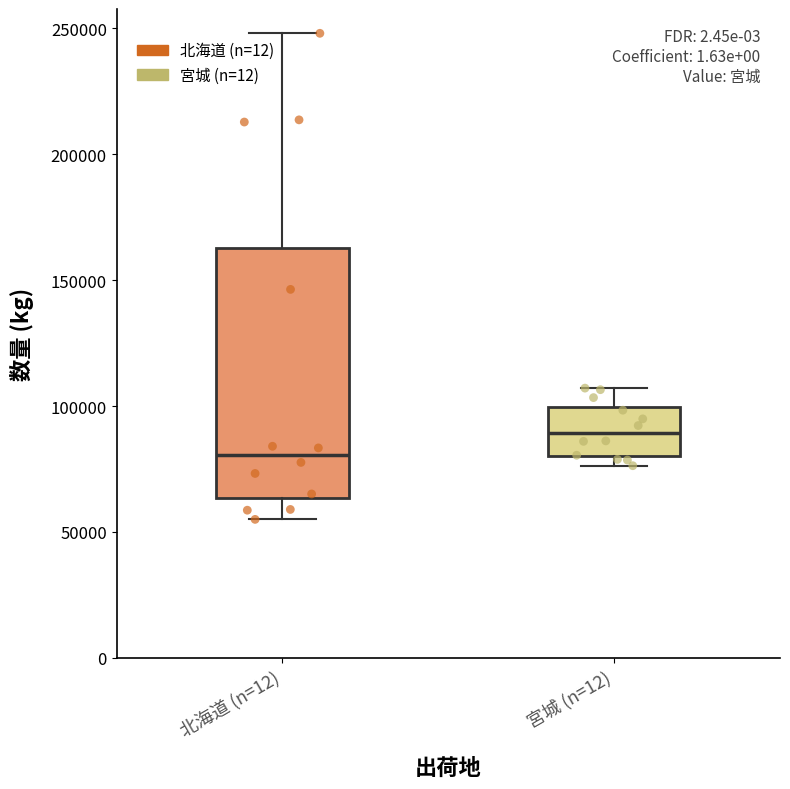

Where does the upper whisker of the box for 宮城 (n=12) end on the y-axis? The values are not printed on the chart, so give them approximately, as read against the axis.

105000